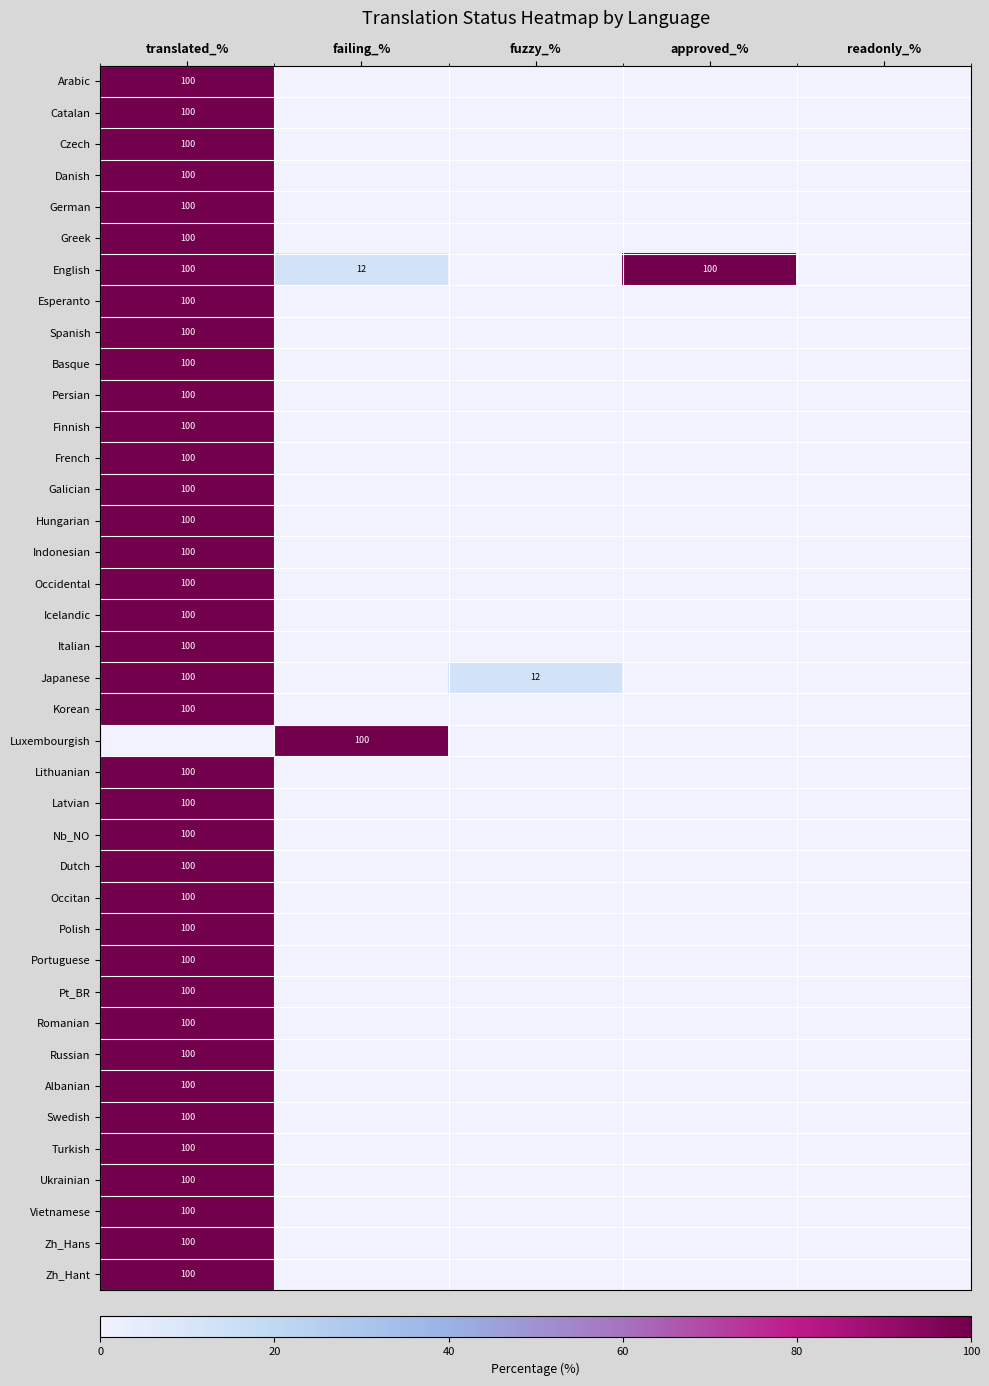

Is it true that Swedish equals 100 at translated_%?

True